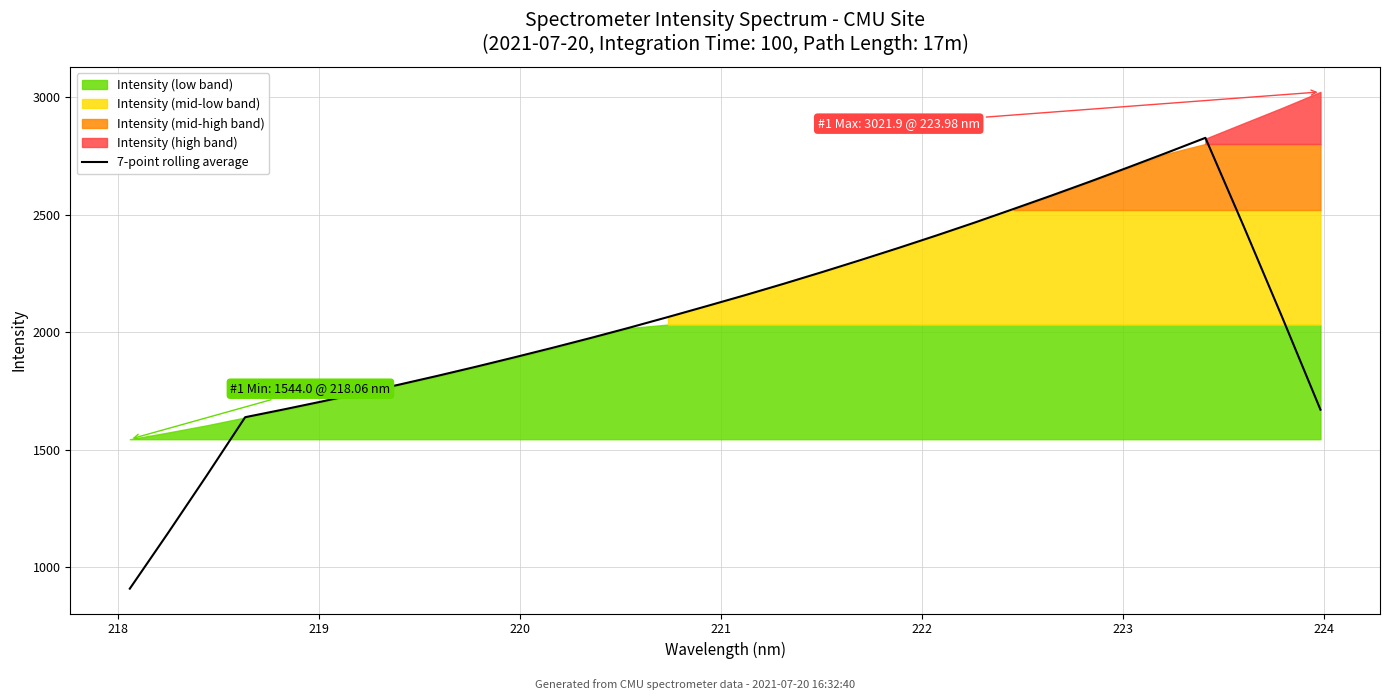

Reading left to right, extract all data points from this chart.

908.1	1146.3	1389.5	1637.7	1670.6	1704.7	1740.0	1776.1	1813.5	1852.3	1892.2	1933.1	1975.3	2018.8	2063.8	2109.9	2156.5	2204.8	2254.5	2305.4	2357.7	2411.3	2466.6	2523.7	2581.5	2640.6	2701.4	2763.3	2826.4	2449.5	2063.8	1669.6